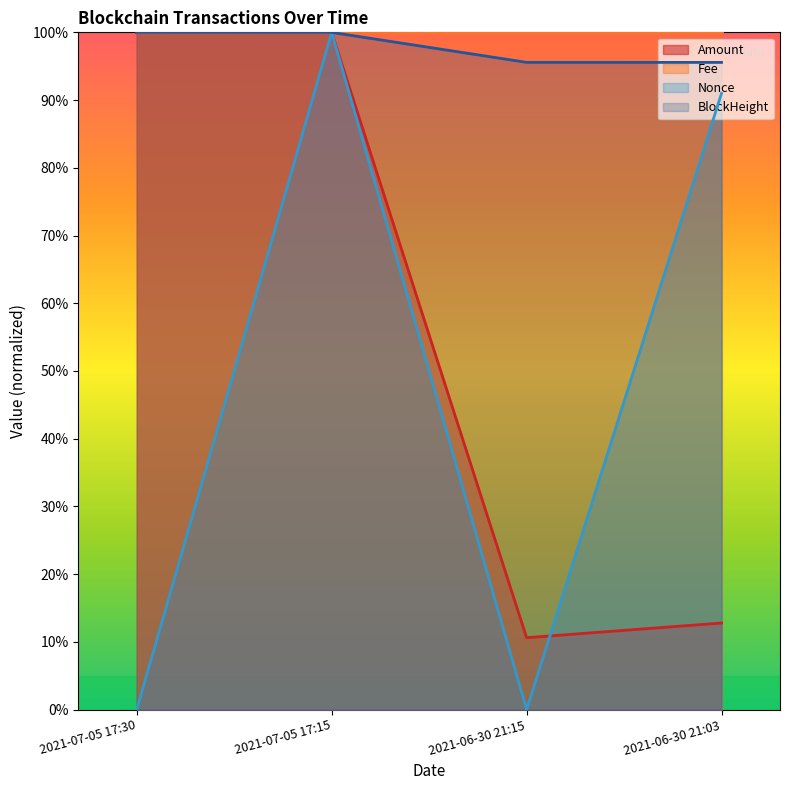

Between which two adjacent categories do BlockHeight and Nonce first intersect?

2021-07-05 17:30 and 2021-07-05 17:15